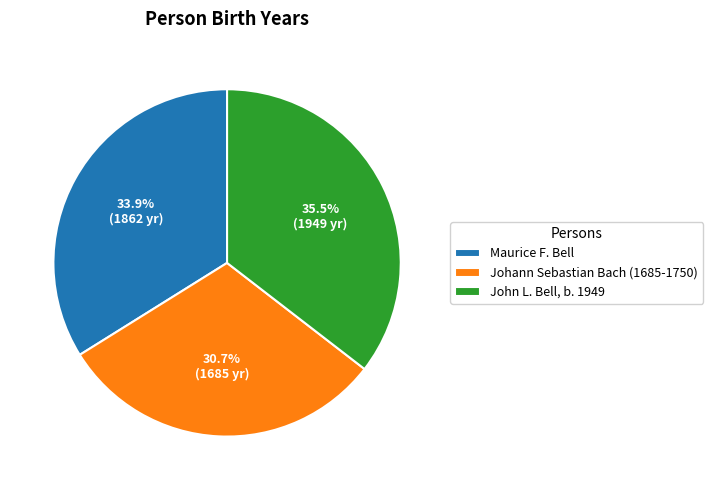

Which slice is the smallest?

Johann Sebastian Bach (1685-1750)